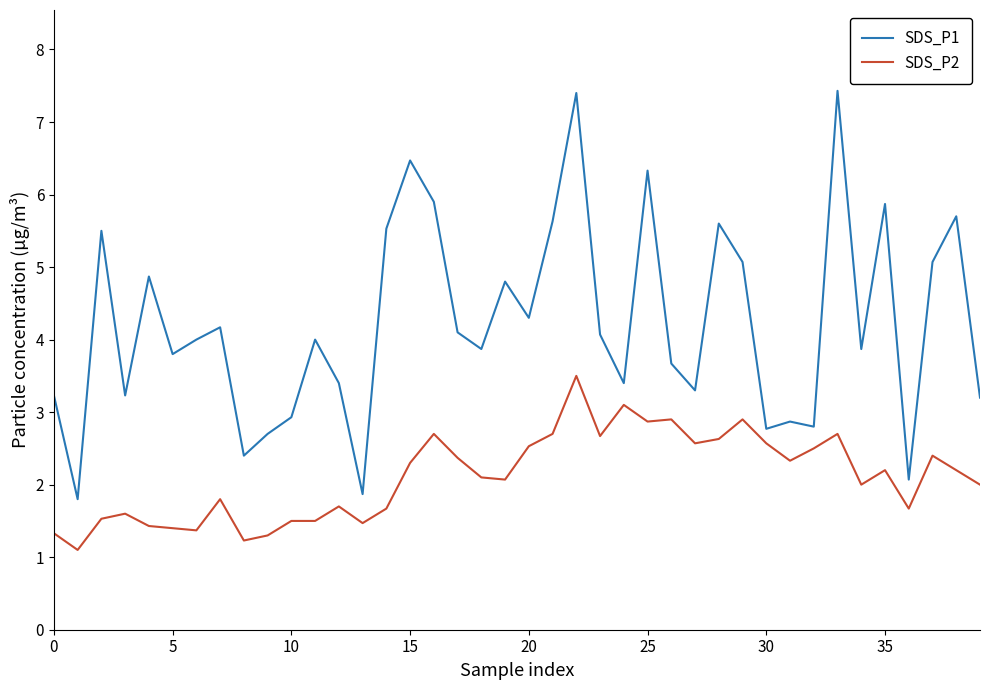

Rank the series by their maximum value, from highest to lowest.

SDS_P1, SDS_P2